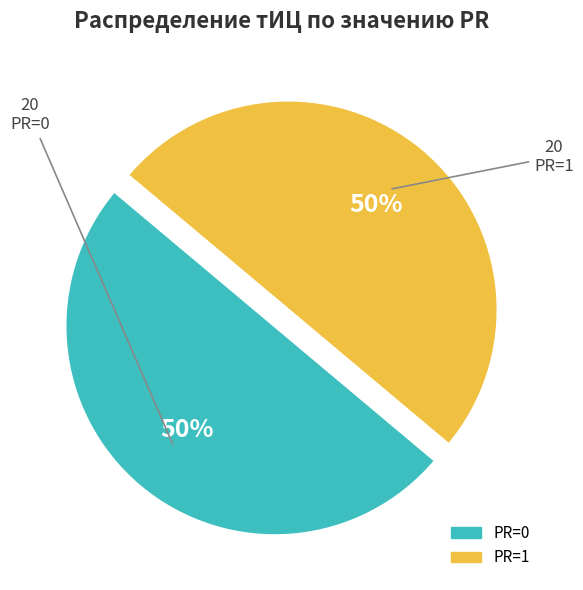

Is the sum of PR=1 and PR=0 greater than half?

Yes